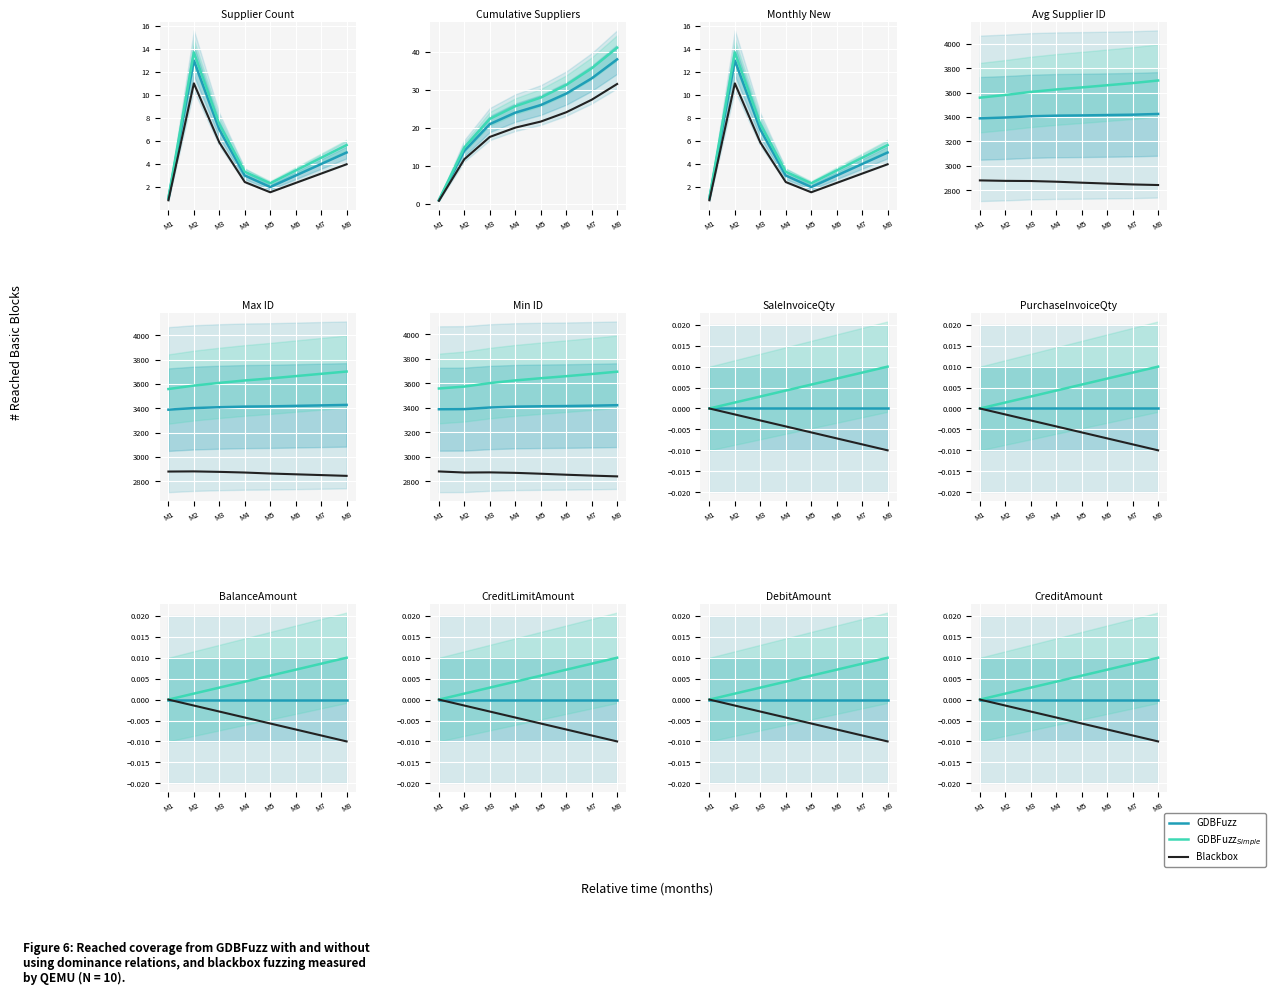

How many GDBFuzz$_{Simple}$ values are between 0 and 1?

8